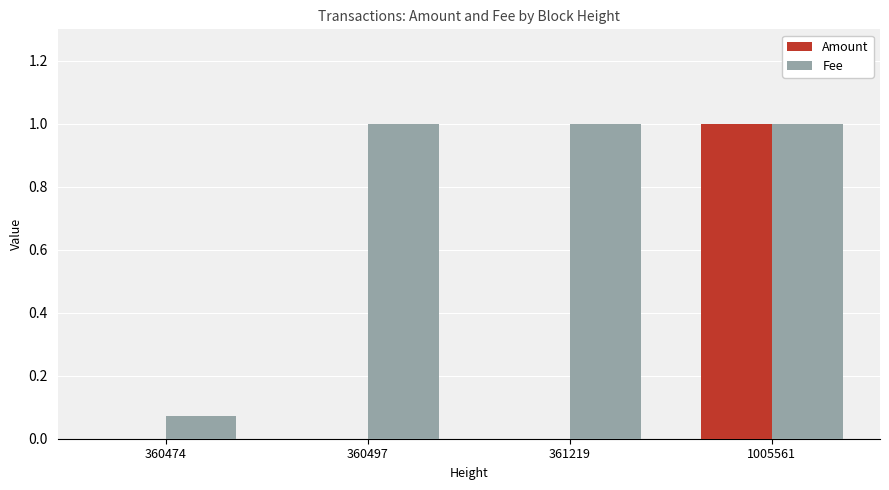

Which series has the largest total across all categories?

Fee